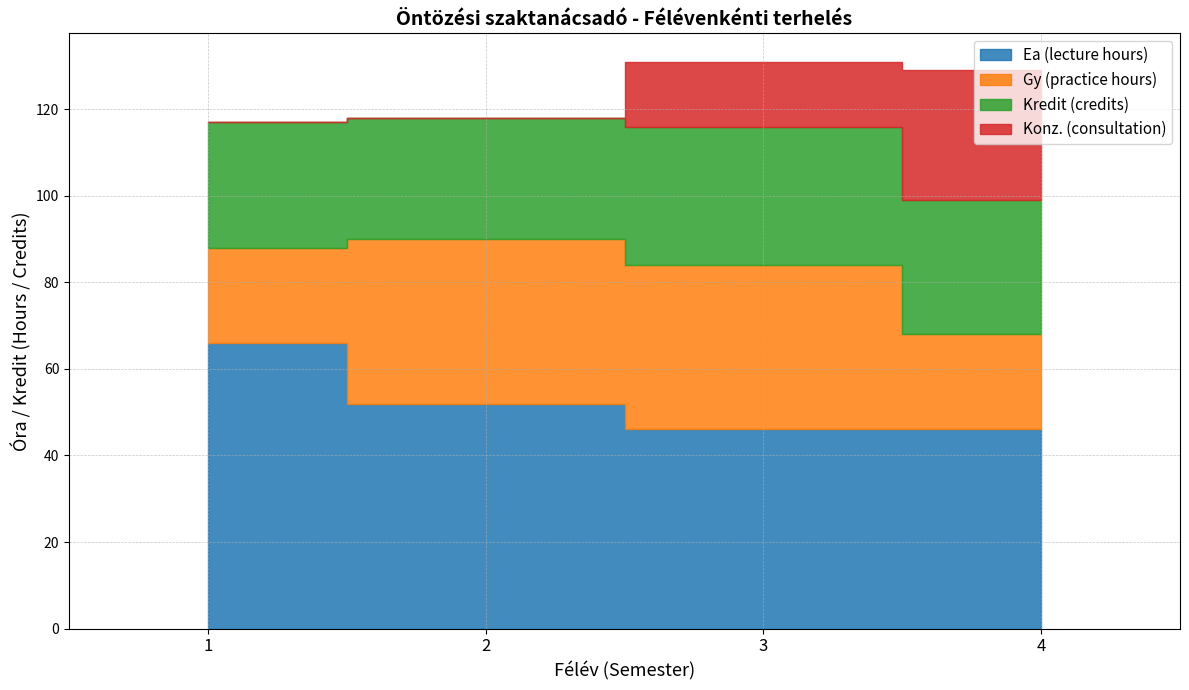

Rank the categories by Ea (lecture hours) value from highest to lowest.

1, 2, 3, 4